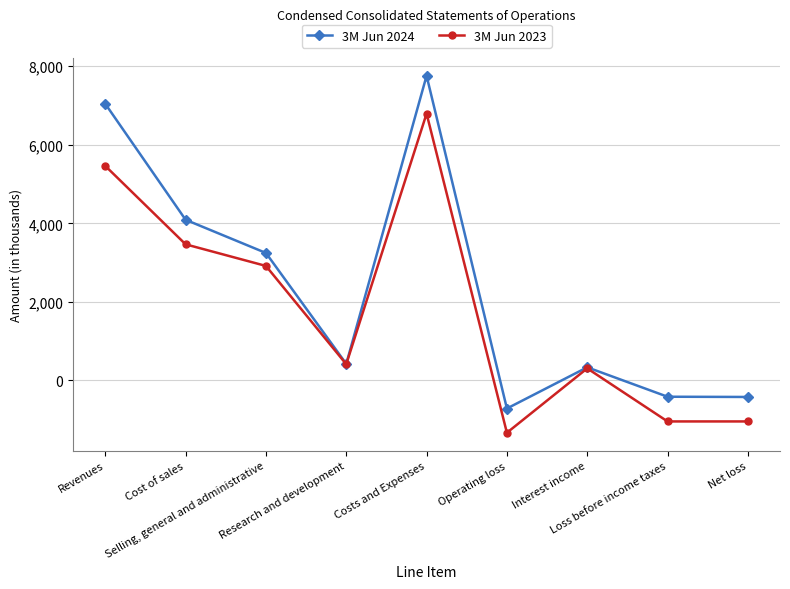

List the series in order of their overall mean, lowest first.

3M Jun 2023, 3M Jun 2024